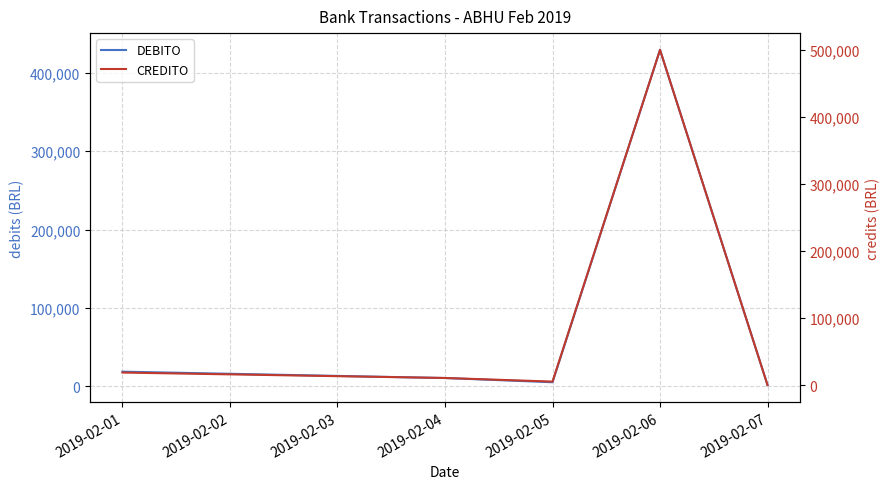

What is the difference between the DEBITO values at 2019-02-04 and 2019-02-05?

5369.4